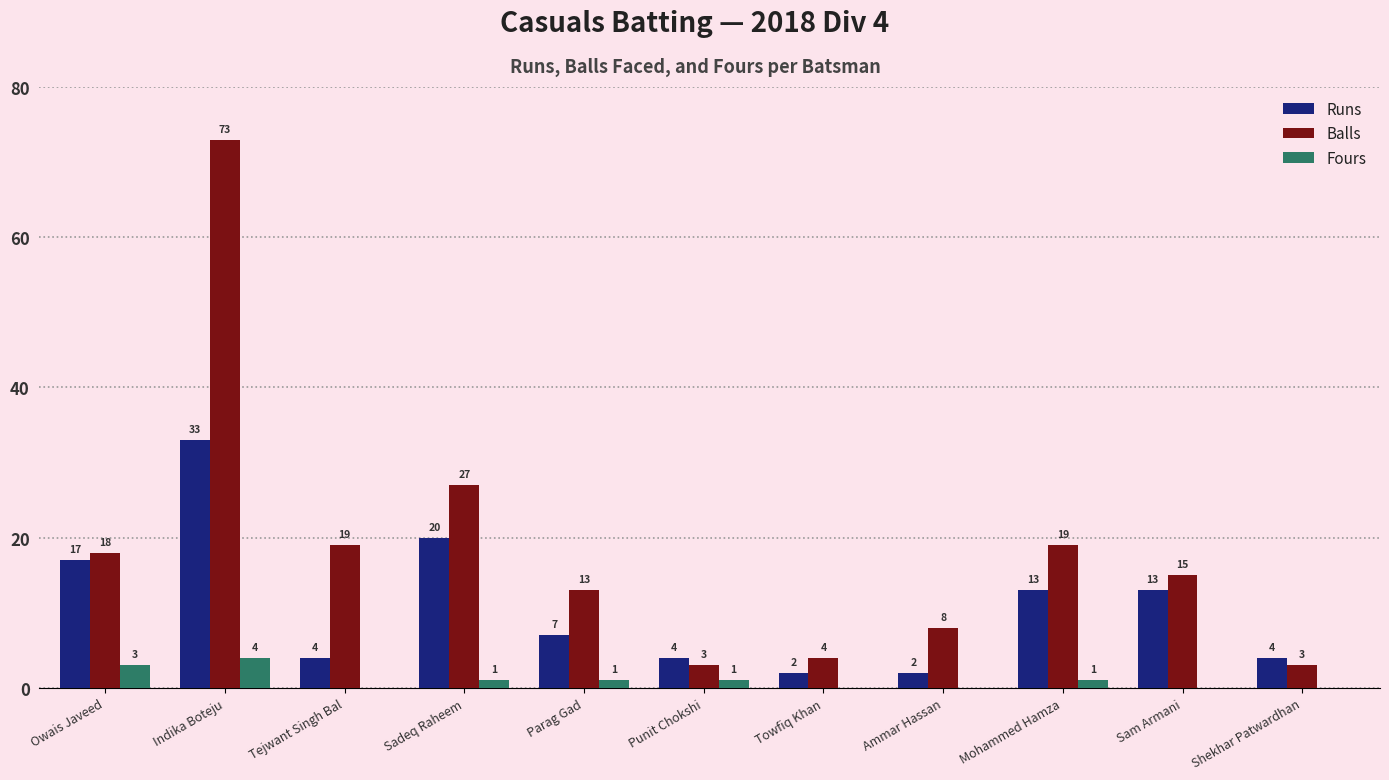

Which series changed the most between Towfiq Khan and Shekhar Patwardhan?

Runs